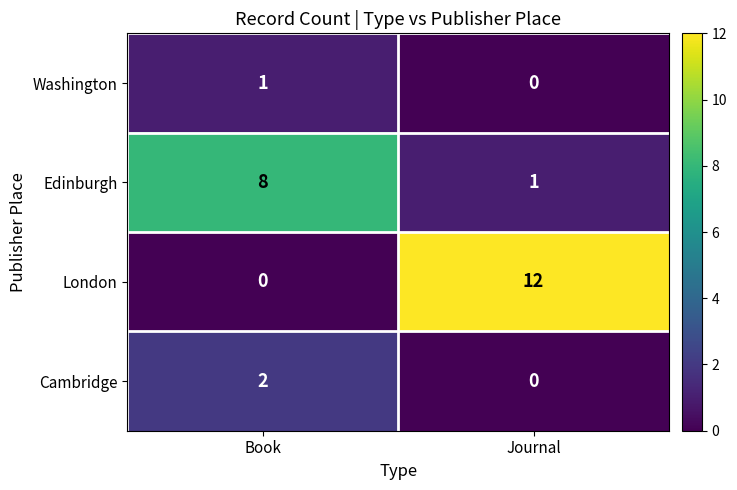

True or false: Cambridge has a value of 1 at Journal.

False